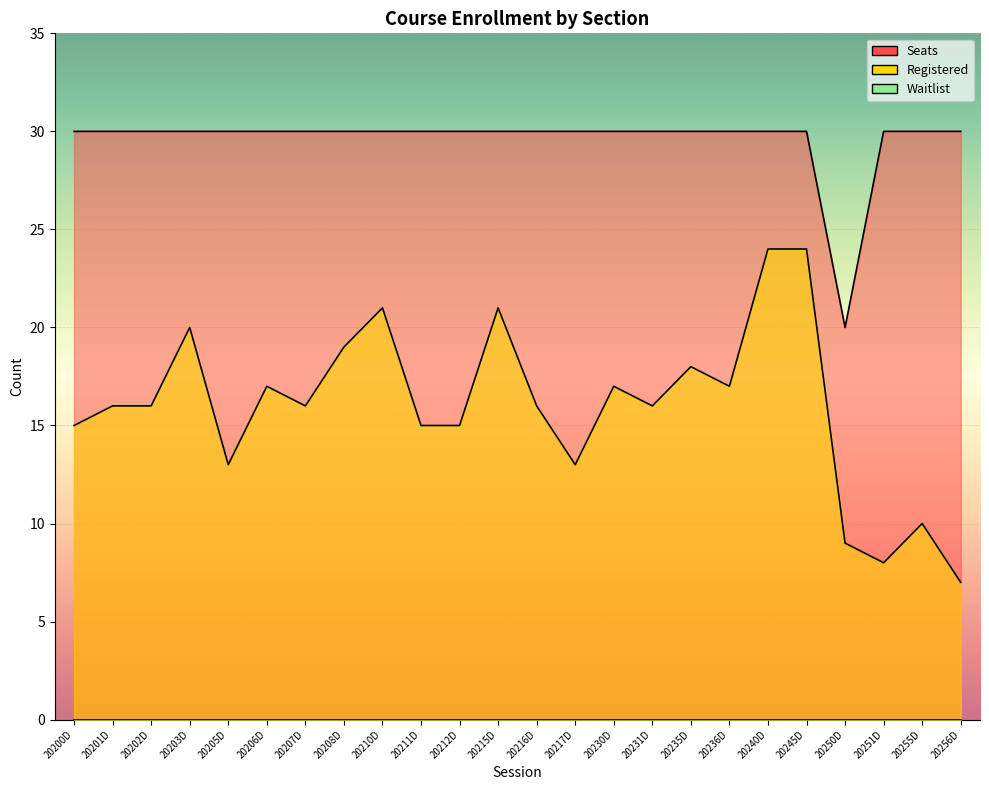

What is the label of the 21st point from the left?

20250D